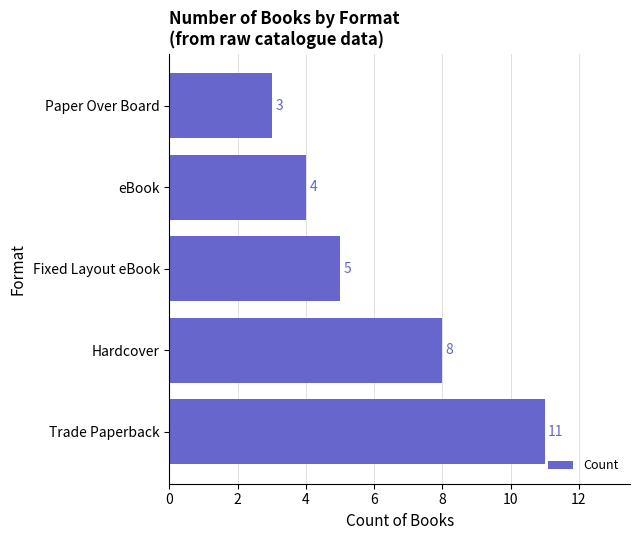

How many bars are there in total?

5